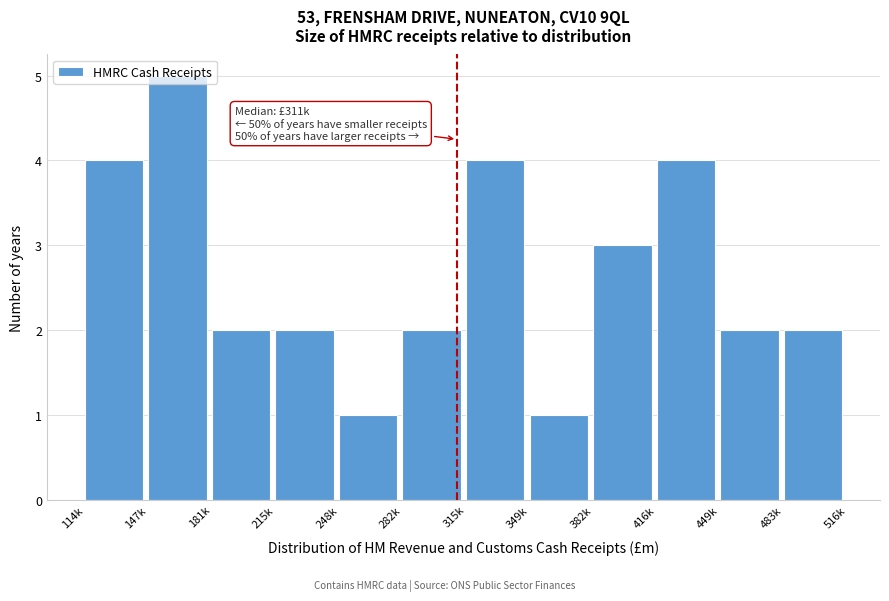

Is it true that the value at 248k is 1?

True